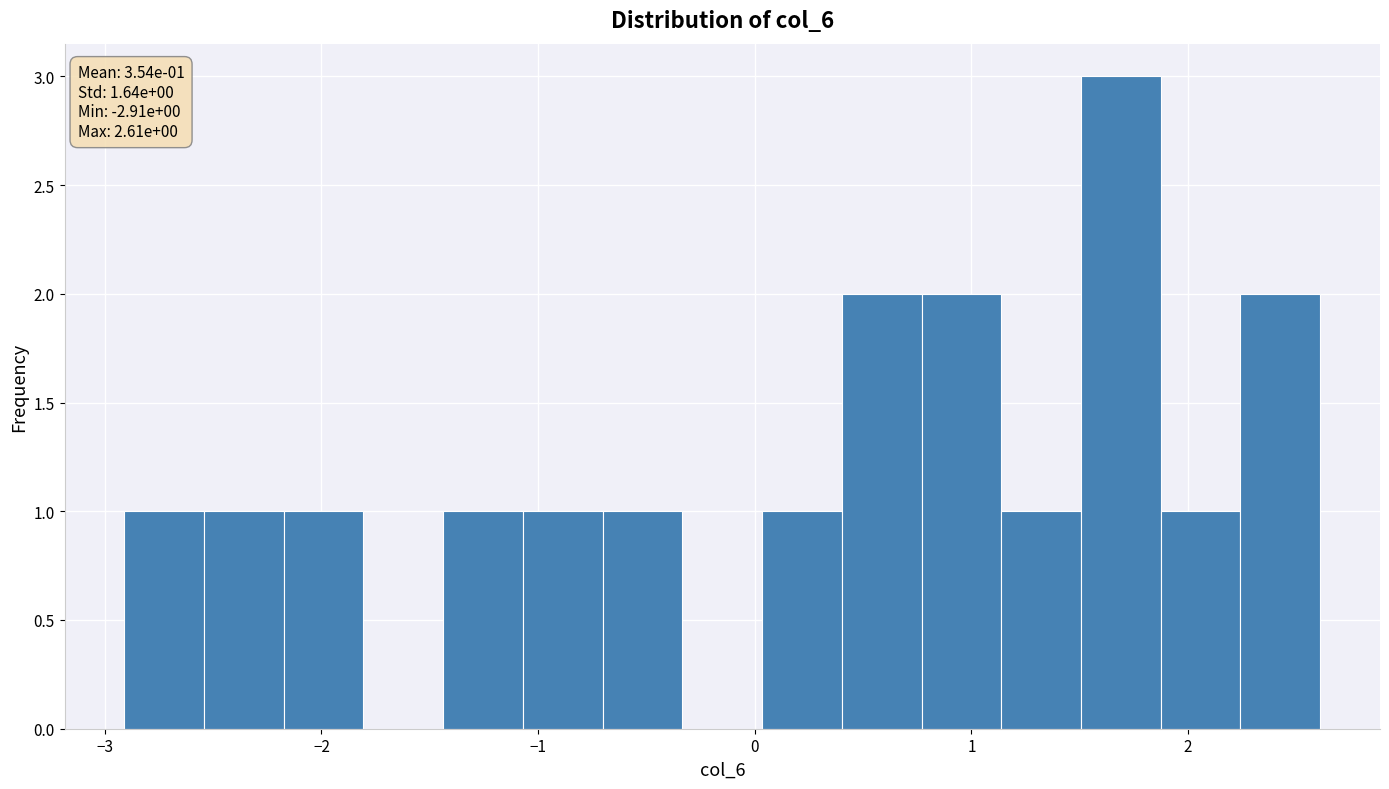

Read against the x-axis, roughly where is the centre of the tallest bar?

1.7